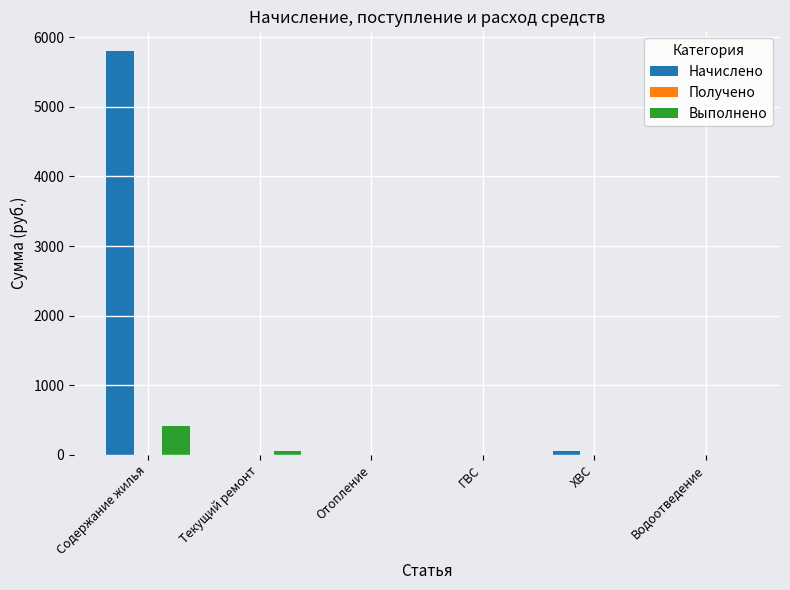

Does the chart contain stacked bars?

No